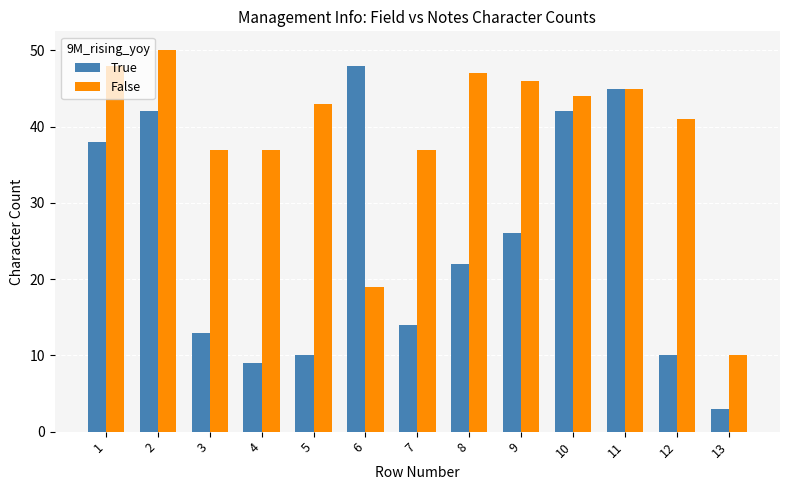

Rank the series by their average value, from lowest to highest.

True, False